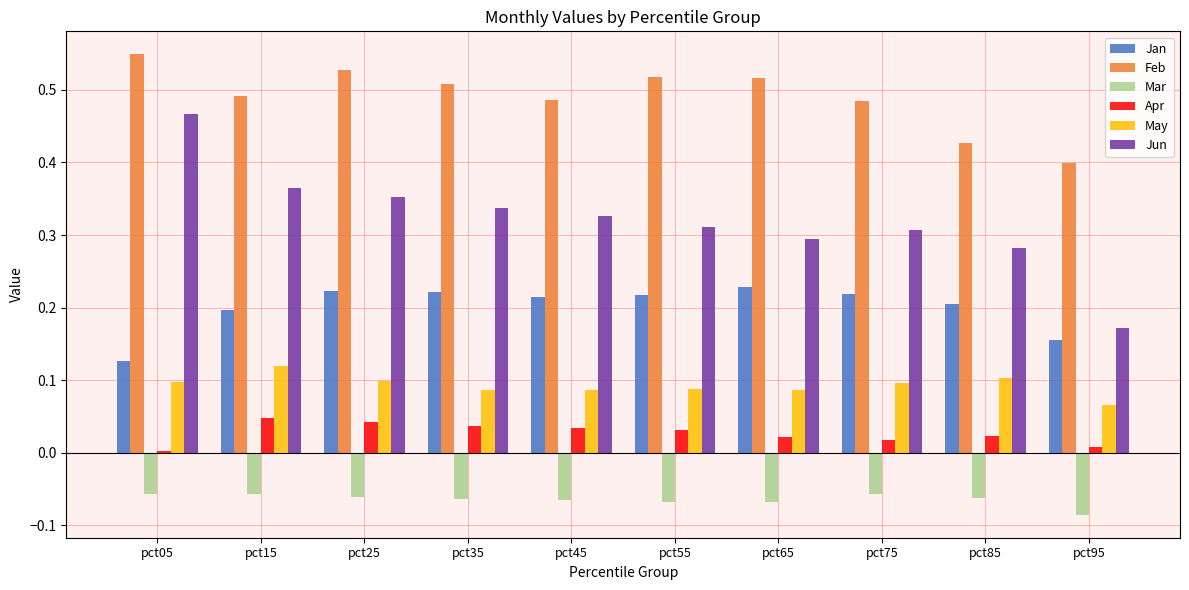

At how many categories does at least one series exceed 0?

10